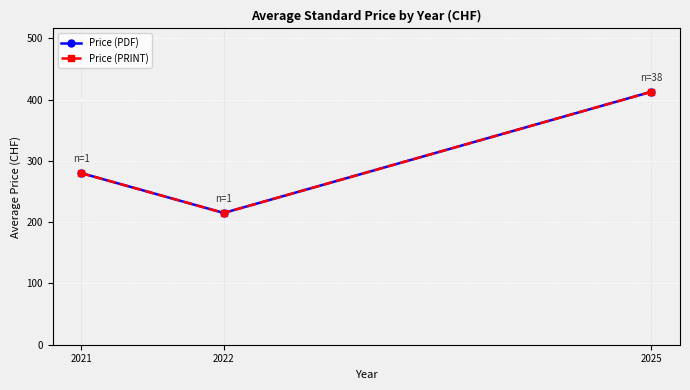

Is this an area chart (filled region under the line)?

No